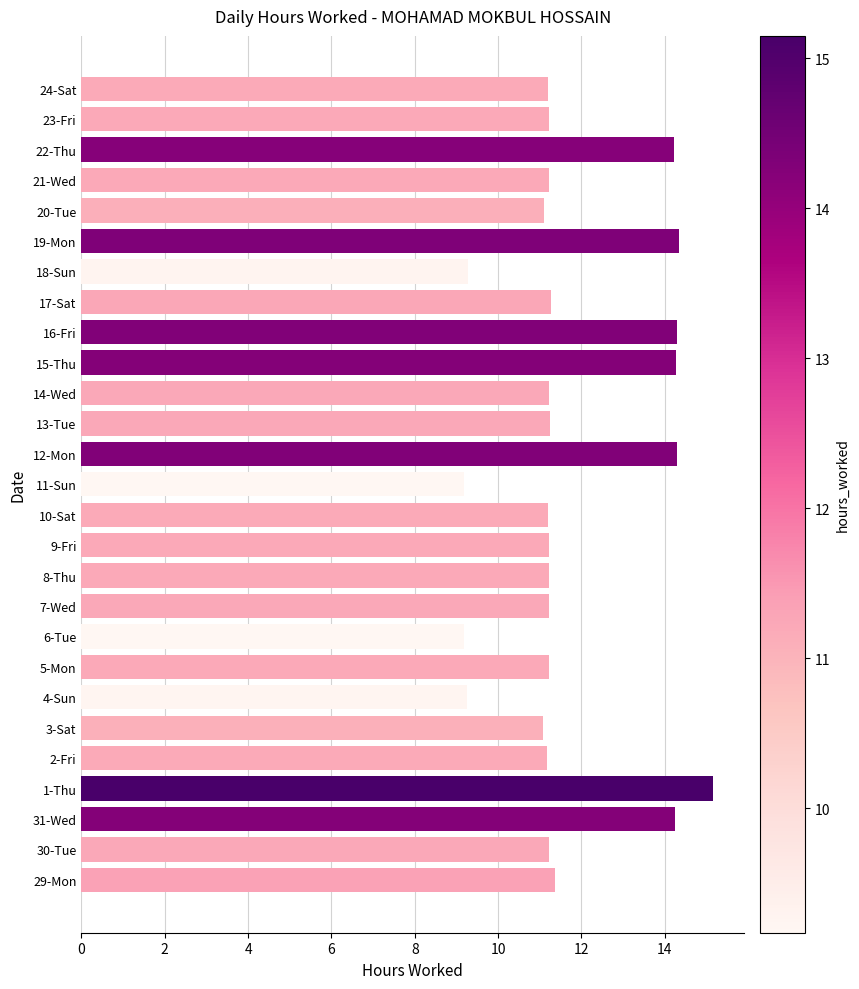

The value at 31-Wed is 7.1. True or false?

False